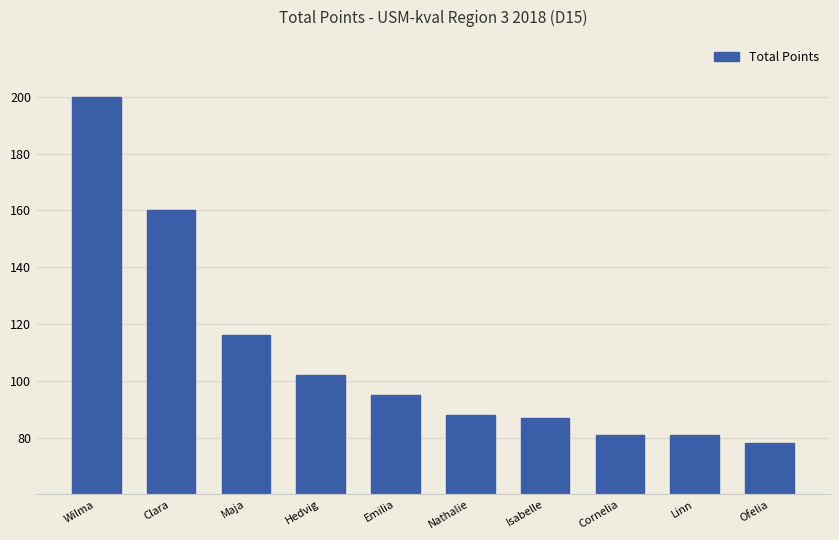

How many bars are there in total?

10